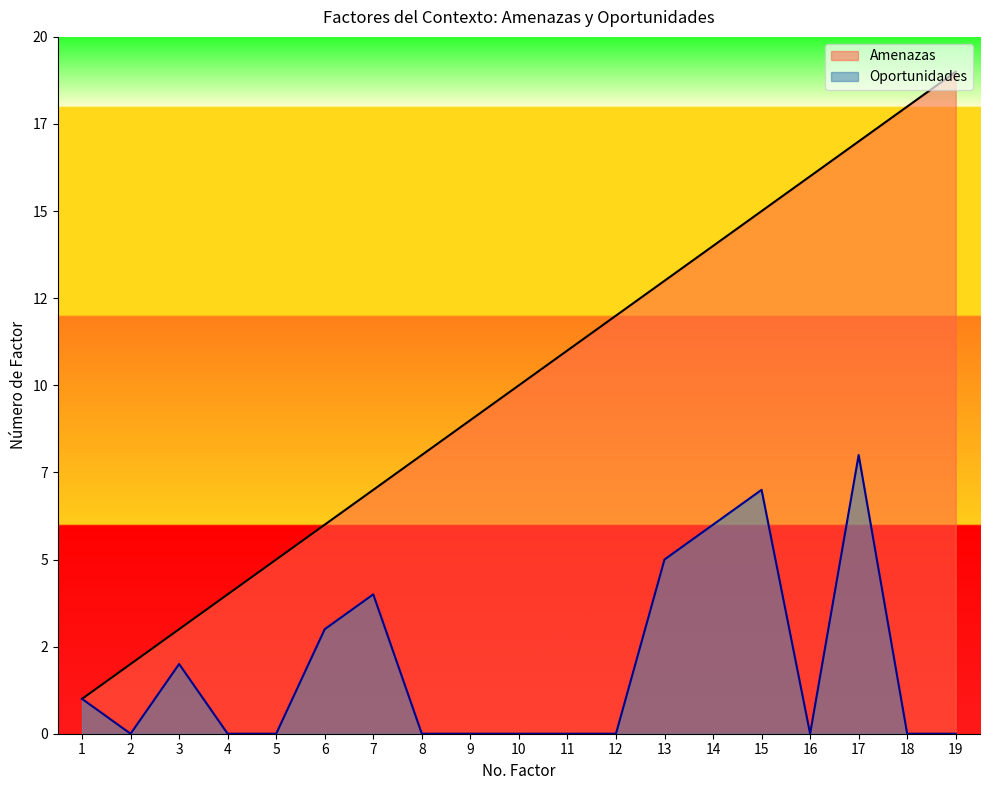

Reading right to left, list all the values displayed in this chart.

Amenazas: 19=19	18=18	17=17	16=16	15=15	14=14	13=13	12=12	11=11	10=10	9=9	8=8	7=7	6=6	5=5	4=4	3=3	2=2	1=1
Oportunidades: 19=0	18=0	17=8	16=0	15=7	14=6	13=5	12=0	11=0	10=0	9=0	8=0	7=4	6=3	5=0	4=0	3=2	2=0	1=1